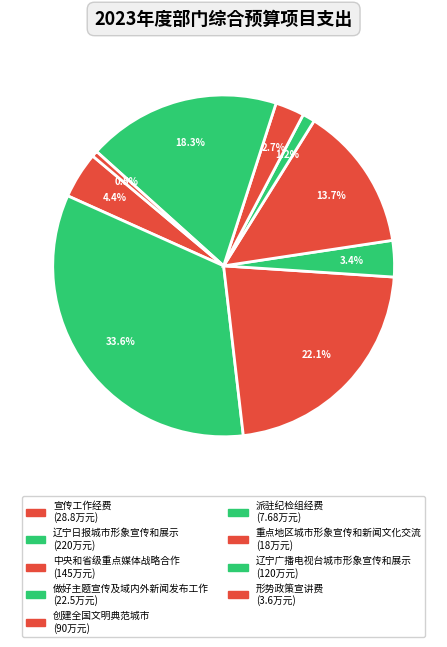

What is the largest slice in the pie chart?

辽宁日报城市形象宣传和展示